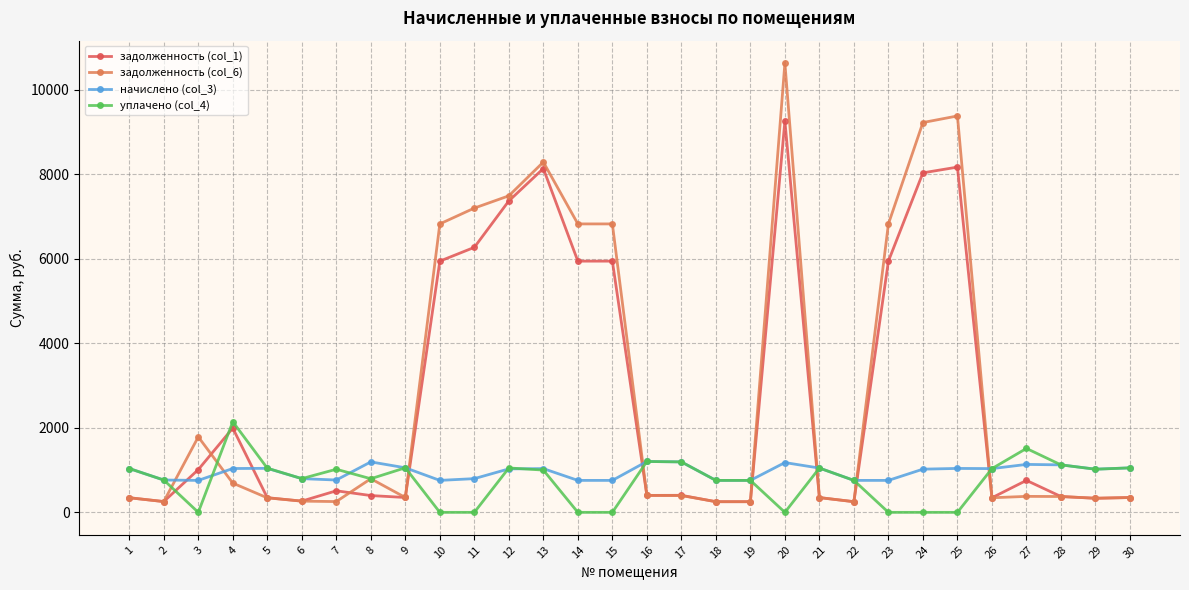

What is the maximum value for задолженность (col_6)?

10625.8